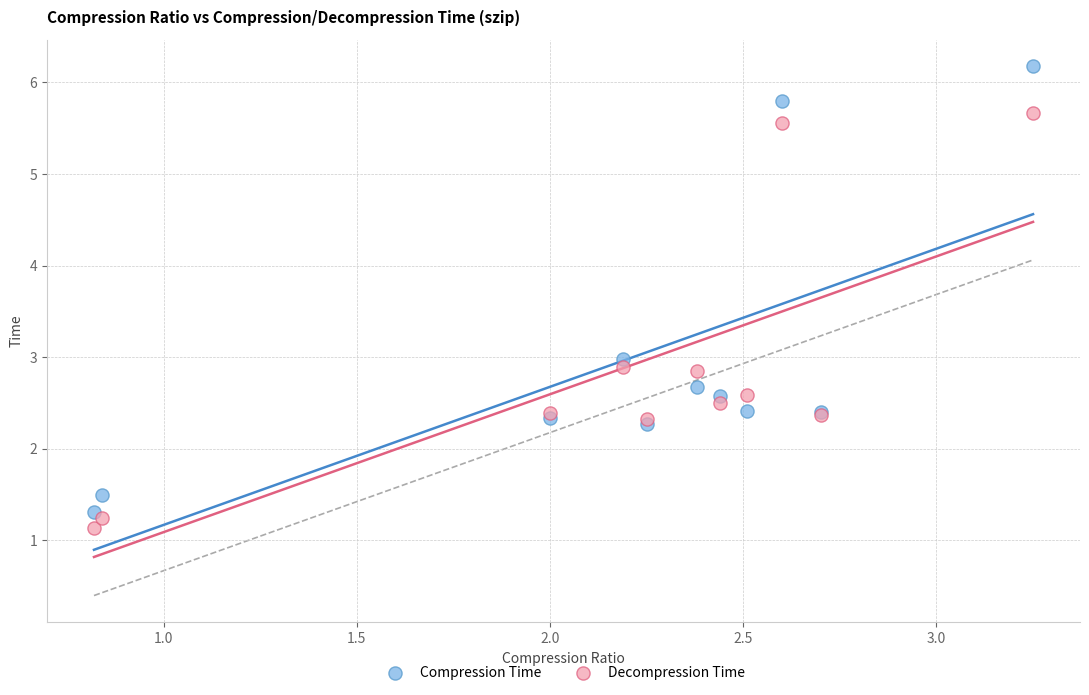

What is the X range (max minus min) for the scatter plot?

2.4